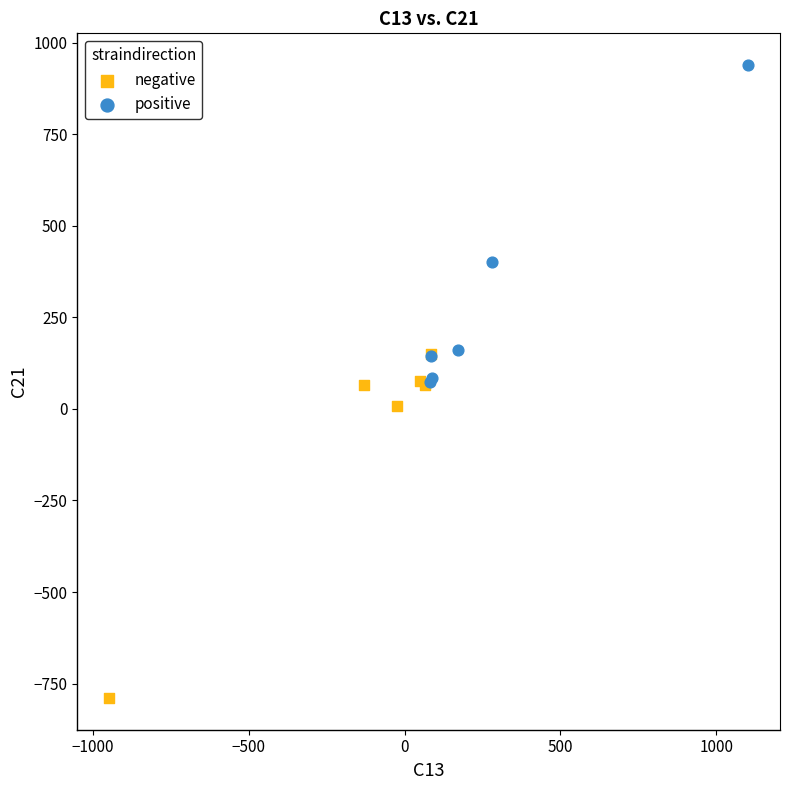

Which series reaches the minimum Y coordinate?

negative